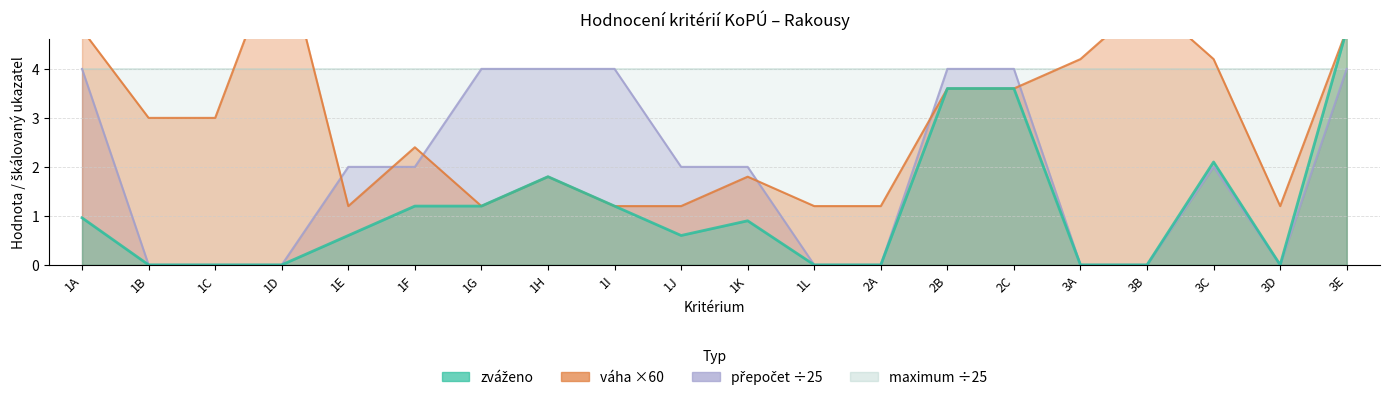

What is the difference between the zváženo values at 2A and 1G?

1.2